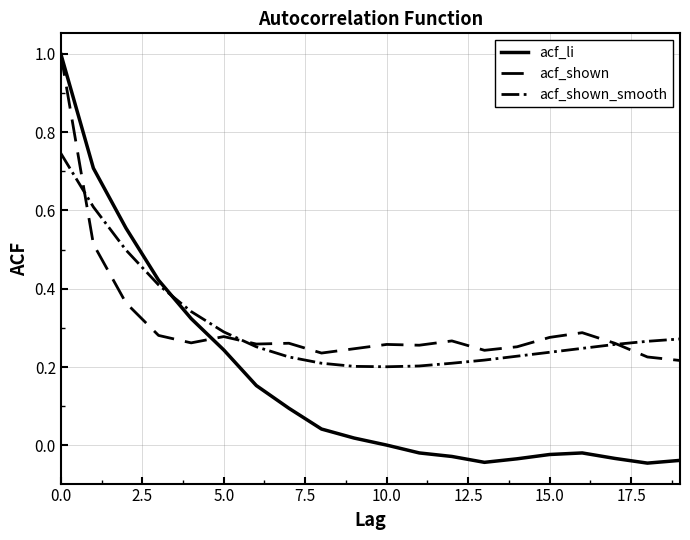

What is the greatest value displayed?

1.0